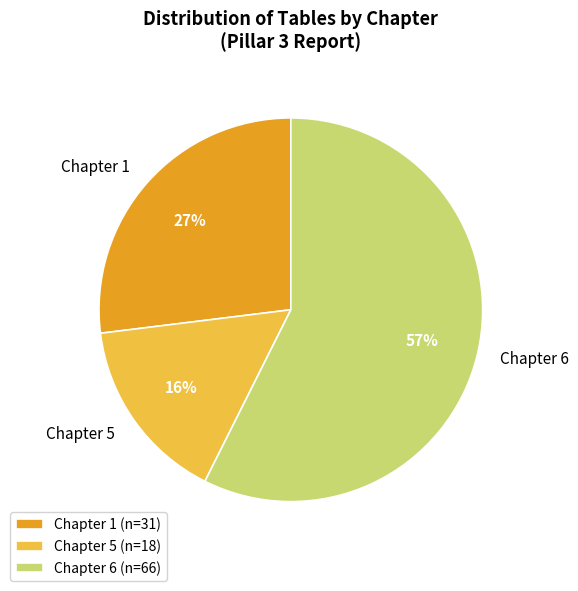

To the nearest percent, what percentage of the pie is Chapter 1?

27%